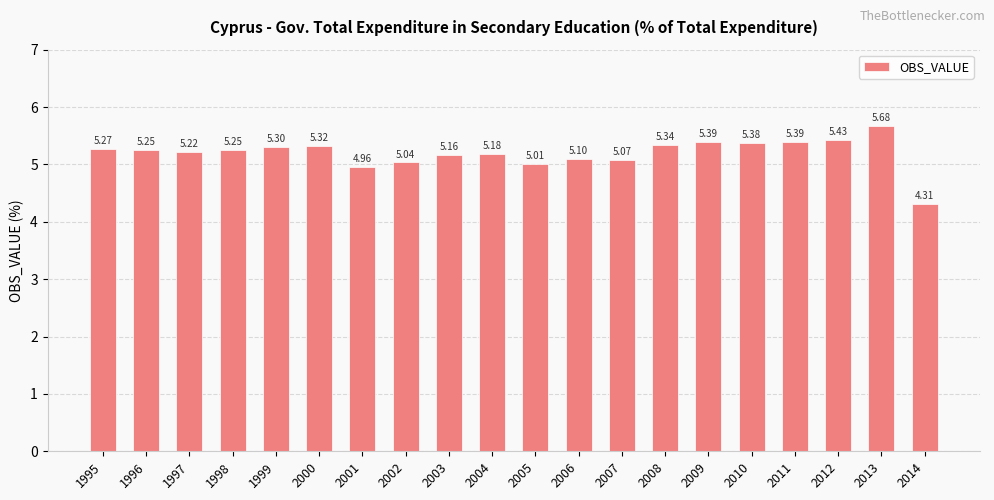

Approximately how many times larger is the value at 2007 compared to 1996?

1.0